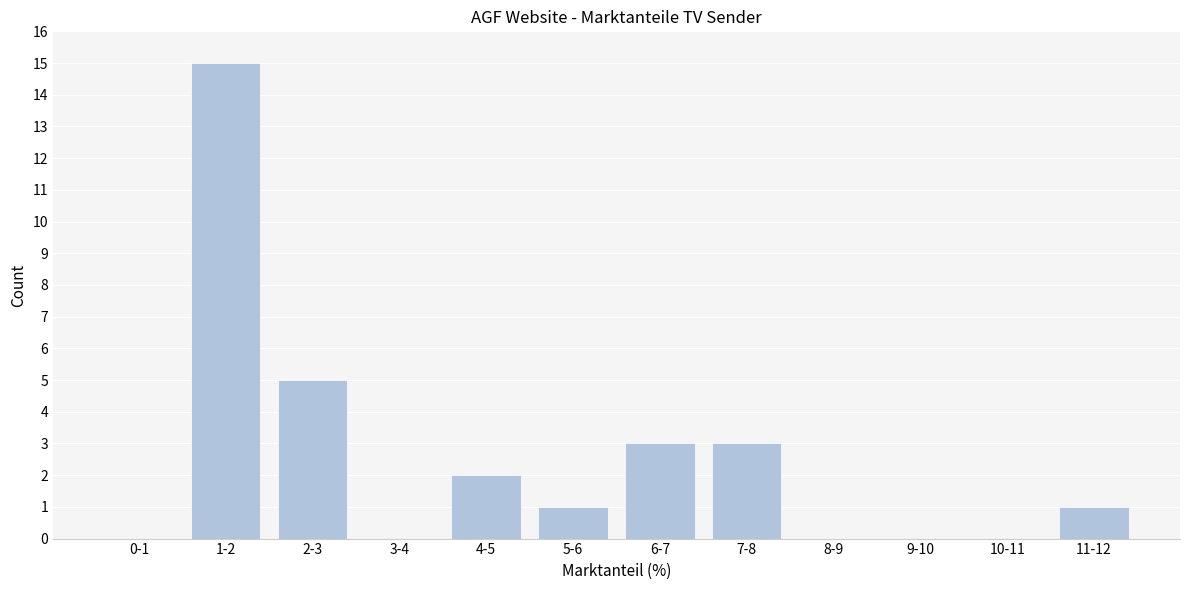

Reading left to right, what are all the values shown in this chart?

0-1=0	1-2=15	2-3=5	3-4=0	4-5=2	5-6=1	6-7=3	7-8=3	8-9=0	9-10=0	10-11=0	11-12=1